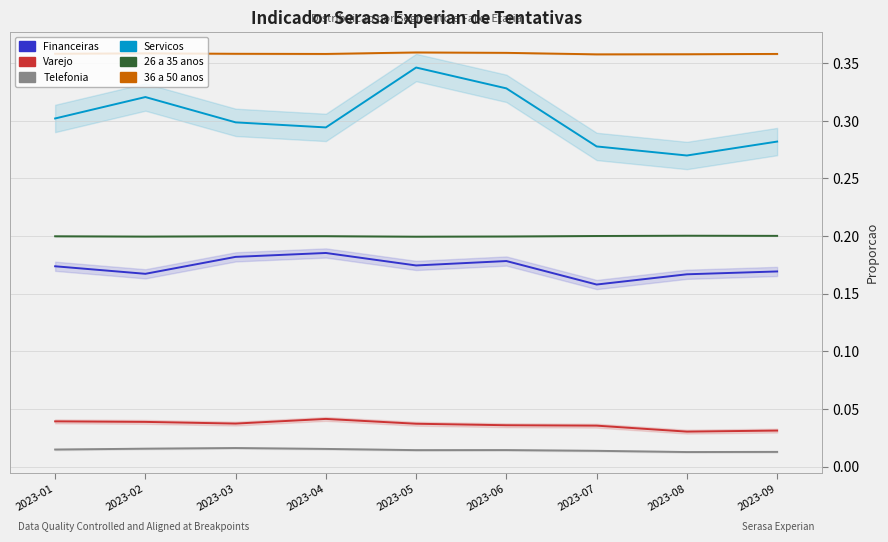

What is the spread (max minus min) of values at 2023-03?

0.3